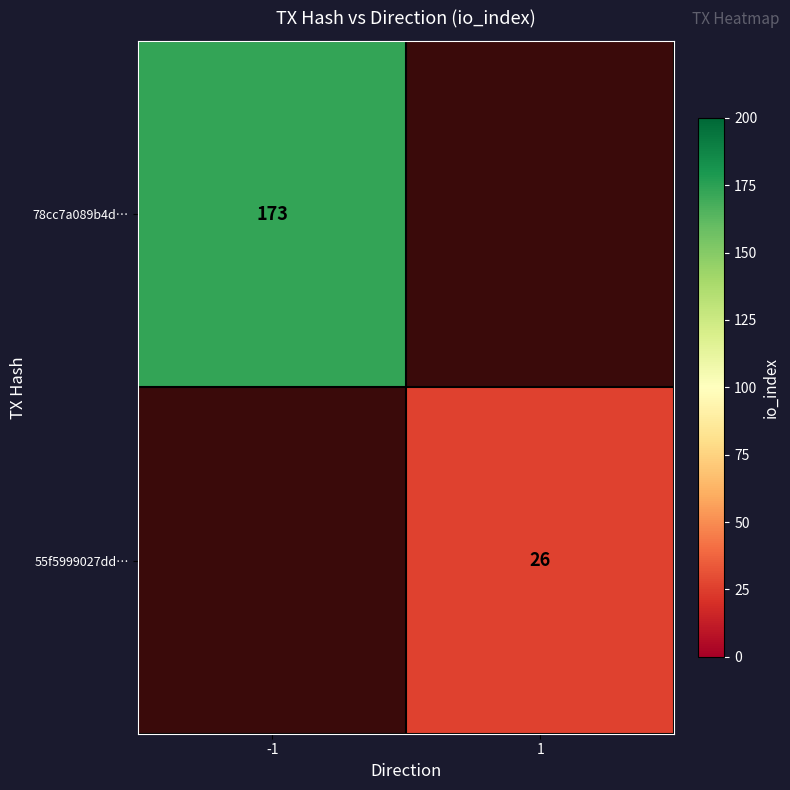

The value of 78cc7a089b4d… at -1 is 257. True or false?

False